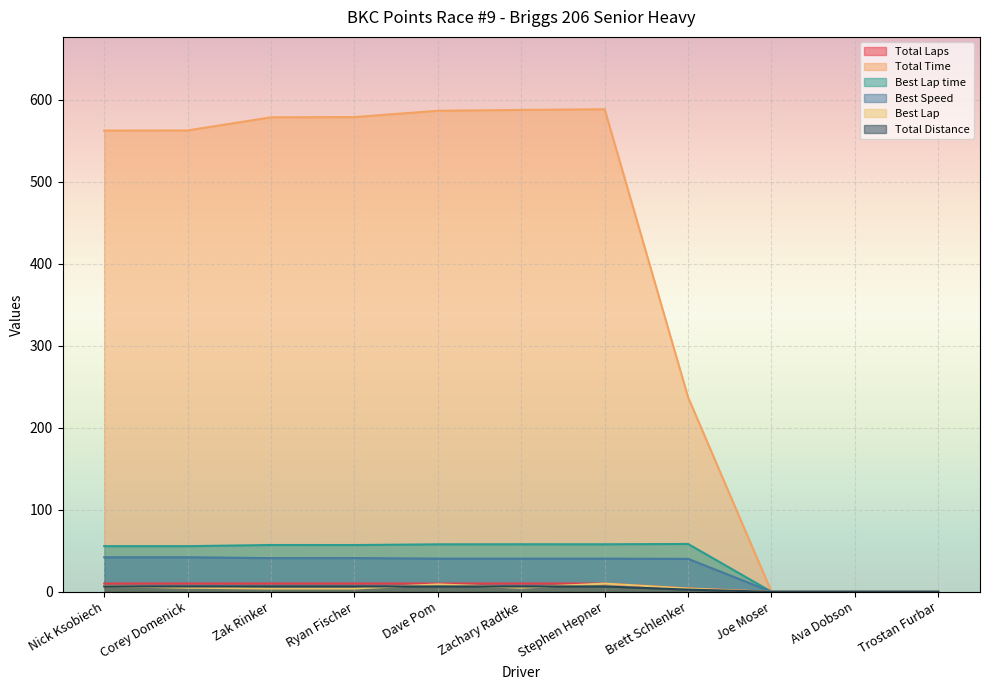

How many lines are shown in the chart?

6